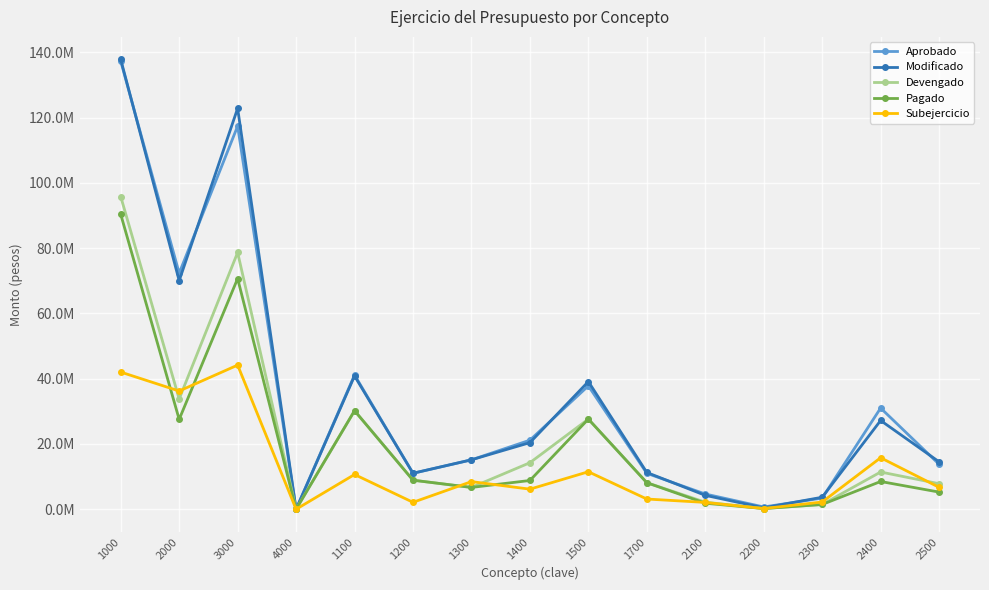

List the labels in order of Modificado value, largest first.

1000, 3000, 2000, 1100, 1500, 2400, 1400, 1300, 2500, 1700, 1200, 2100, 2300, 2200, 4000